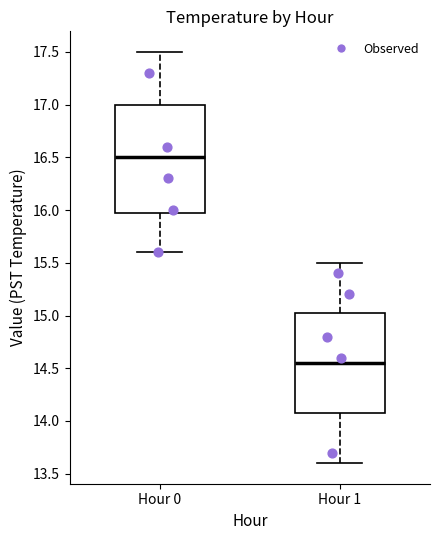

Reading left to right, transcribe this box plot: for each box, give where its median line is, the range the box spans, and where its two whiskers end, as read against the y-axis. The values are not printed on the chart, so give them approximately, as read against the axis.

Hour 0: median 16.50, box 16.00 to 17.00, whiskers 15.60 to 17.50
Hour 1: median 14.55, box 14.10 to 15.05, whiskers 13.60 to 15.50